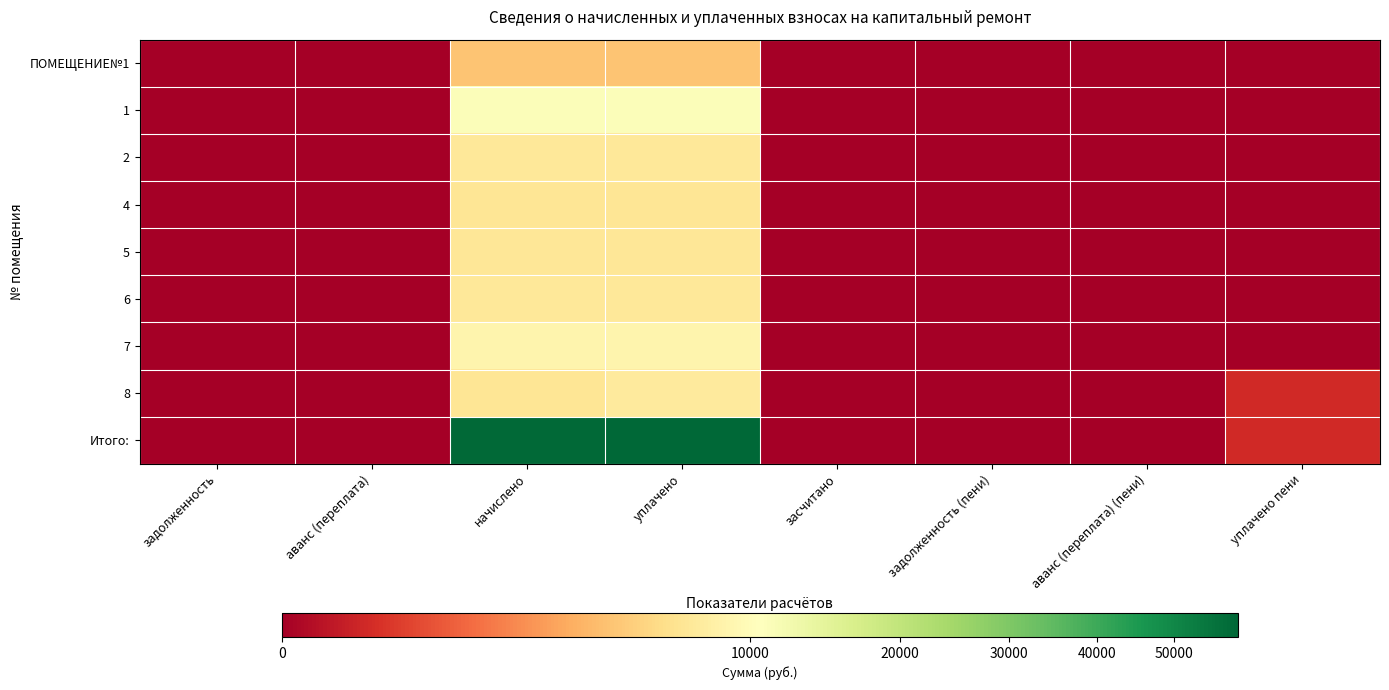

At how many categories does at least one series exceed 11835?

2